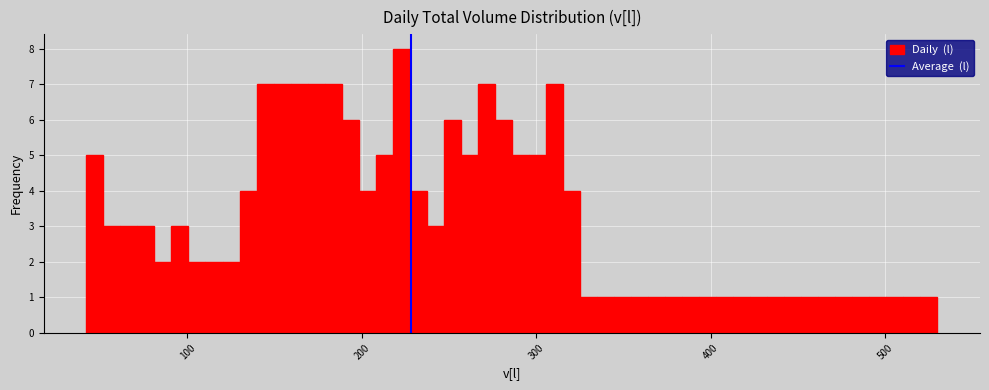

Read against the x-axis, roughly where is the centre of the tallest bar?

220